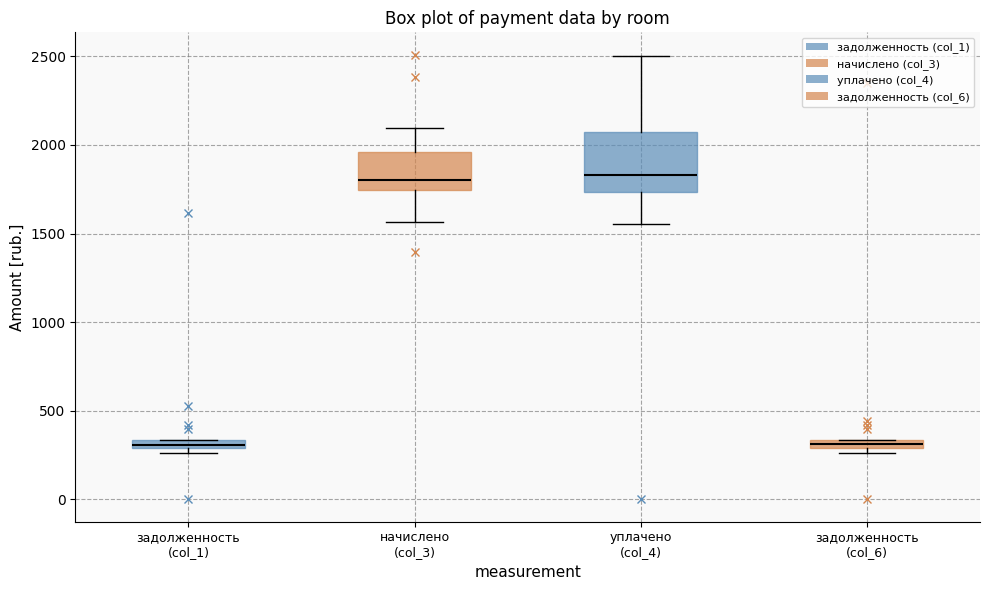

Where is the upper edge of the box for задолженность (col_6) on the y-axis? The values are not printed on the chart, so give them approximately, as read against the axis.

350